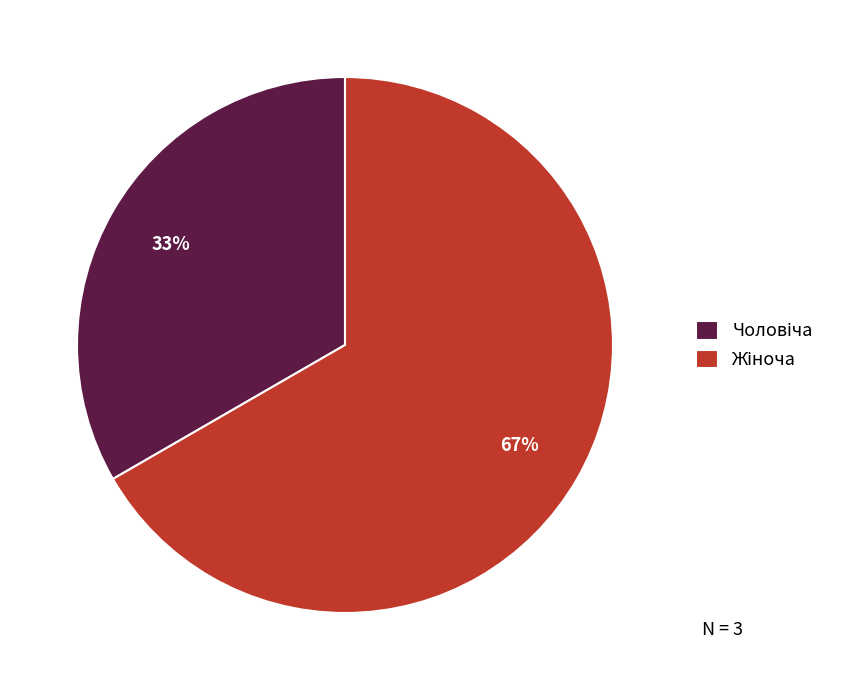

Is there a majority slice in this chart?

Yes